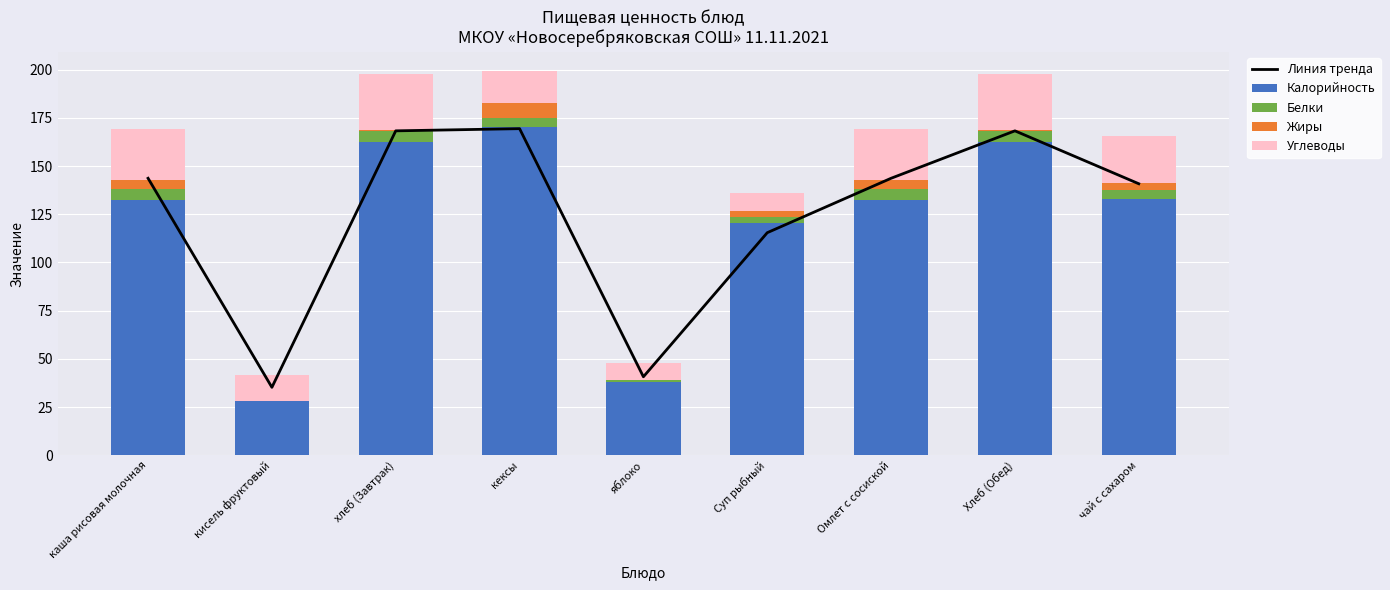

Which category has the highest value in the Калорийность series?

кексы